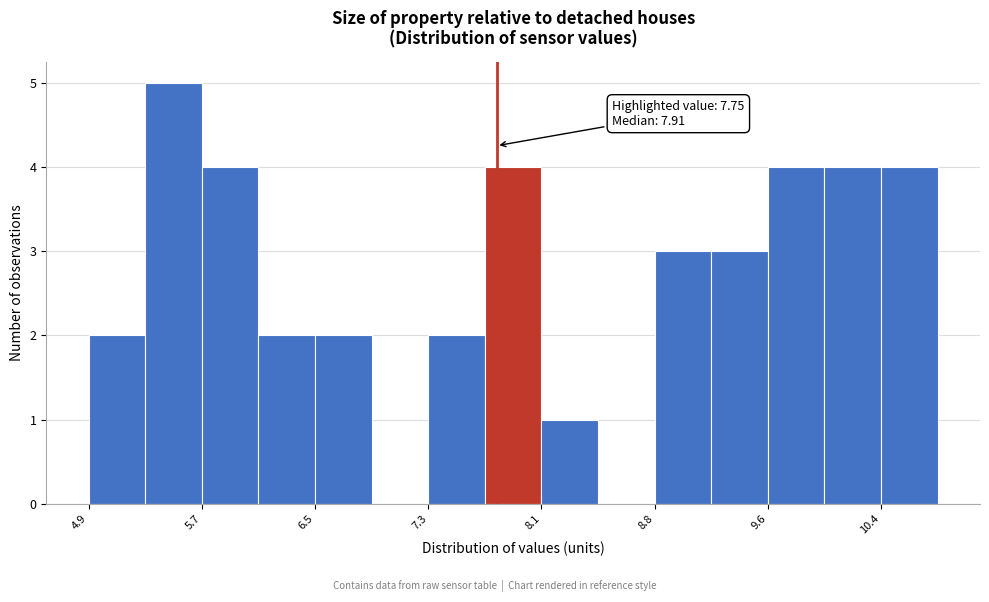

Around what value on the x-axis is the tallest bar? Give the approximate position of its centre, as read against the axis.

5.5